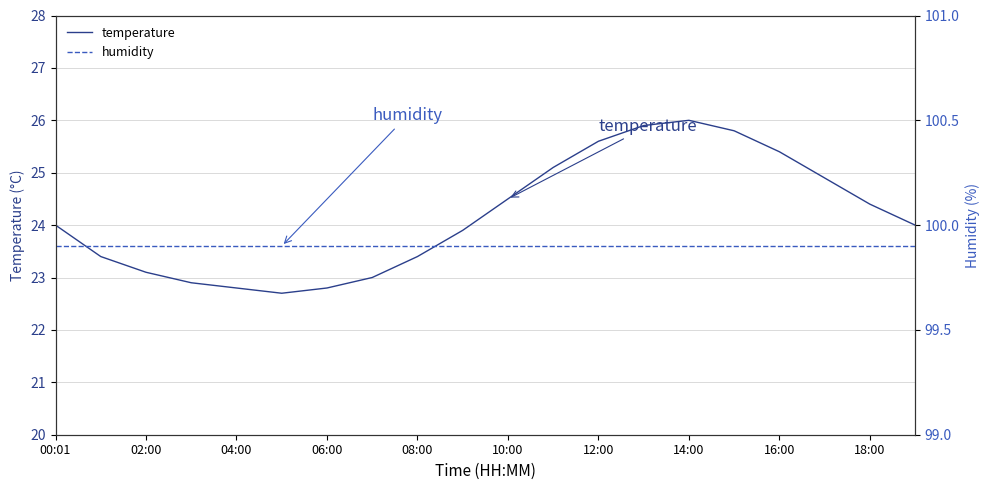

The value of temperature at 00:01 is 24.0. True or false?

True